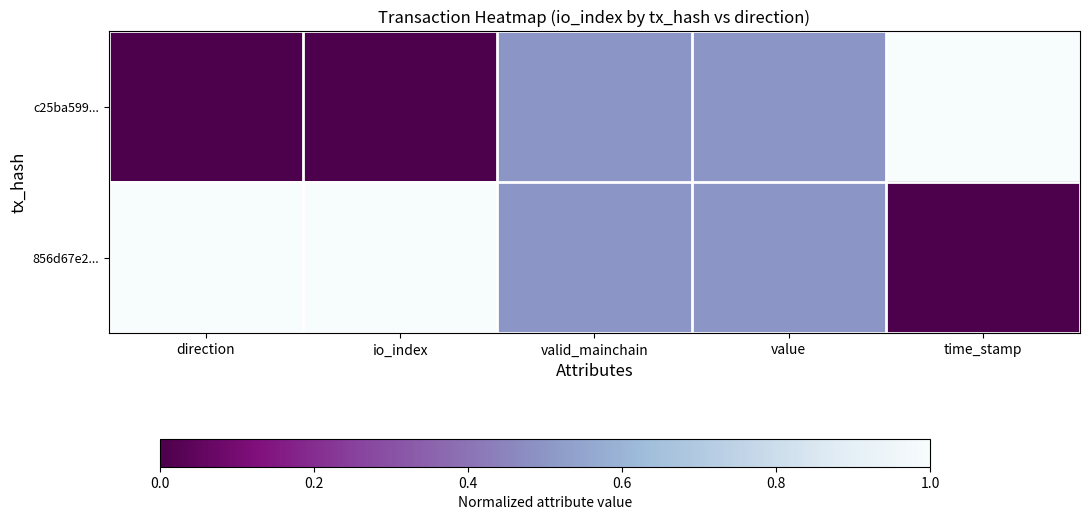

Rank the series by their maximum value, from highest to lowest.

c25ba599..., 856d67e2...